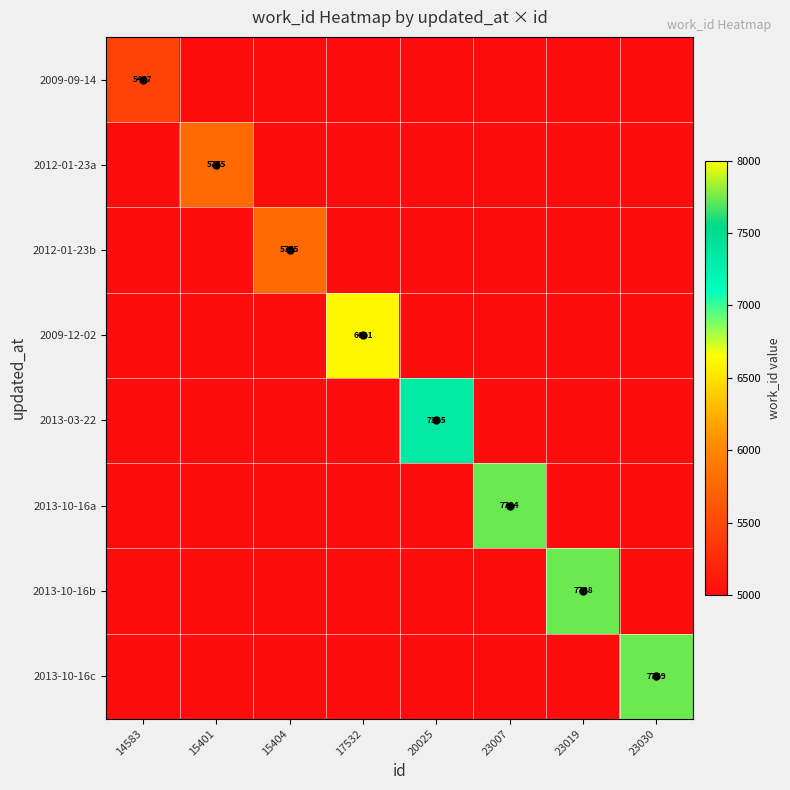

True or false: 2009-09-14 has a value of 5457 at 14583.

True